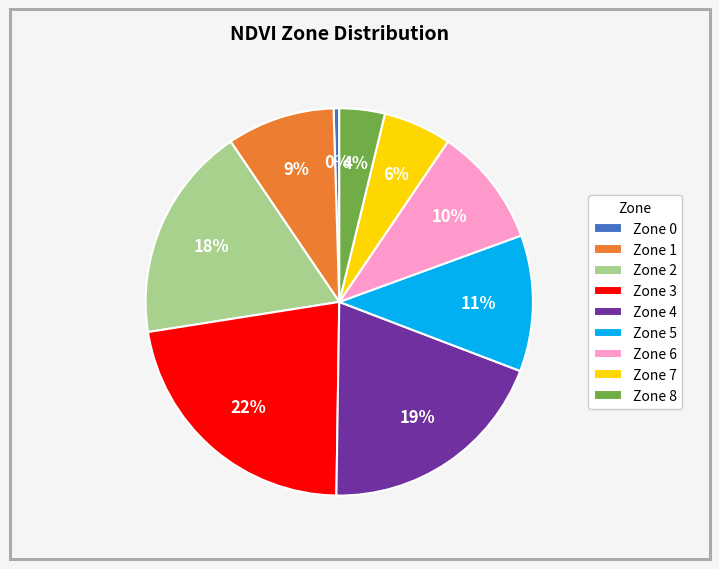

Is it true that Zone 3 is 22% of the pie?

True